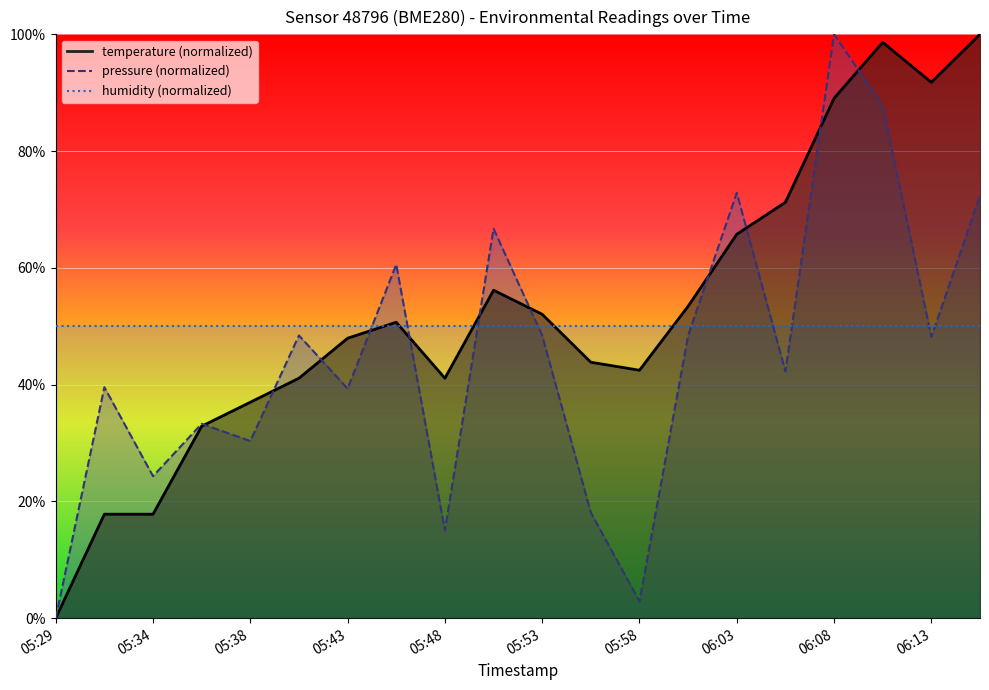

List the labels in order of pressure_norm value, largest first.

06:08, 06:10, 06:03, 06:15, 05:51, 05:46, 05:41, 05:53, 06:01, 06:13, 06:06, 05:31, 05:43, 05:36, 05:38, 05:34, 05:56, 05:48, 05:58, 05:29